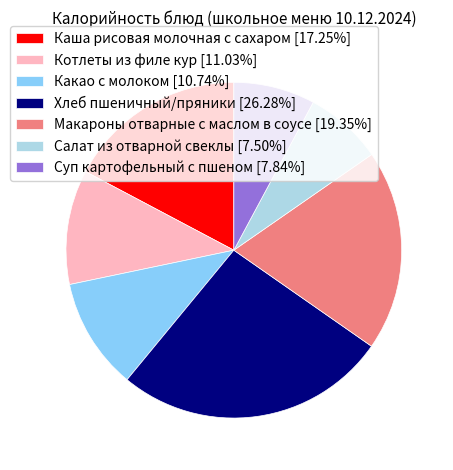

Do Суп картофельный с пшеном and Макароны отварные с маслом в соусе together represent more than half of the pie?

No